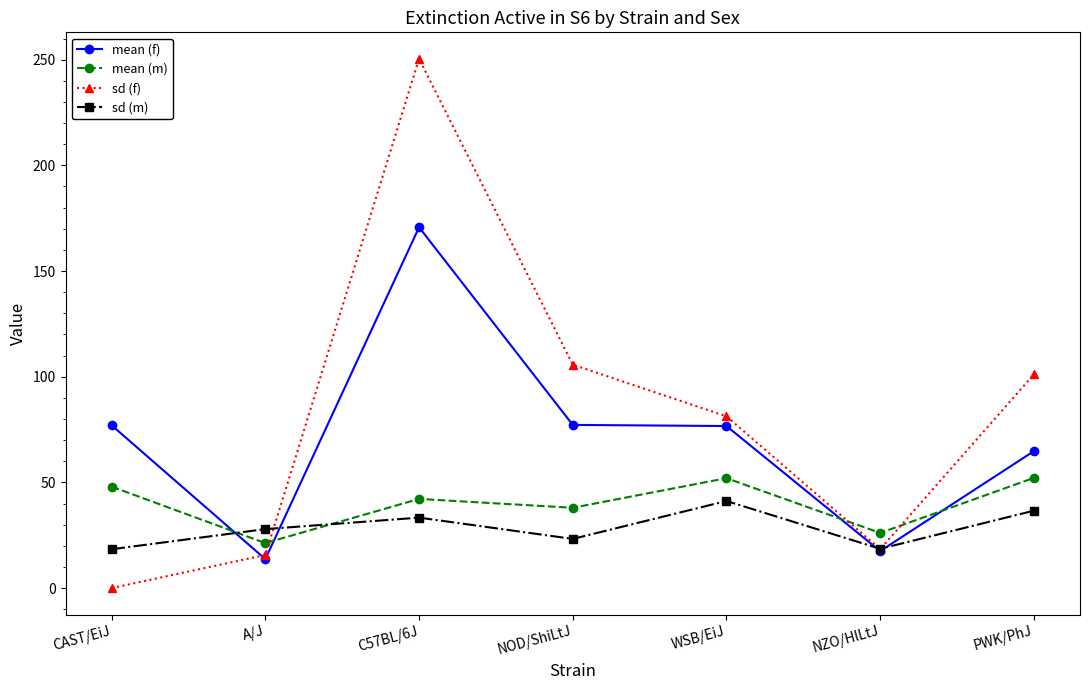

What is the total value across all series at NOD/ShiLtJ?

244.2